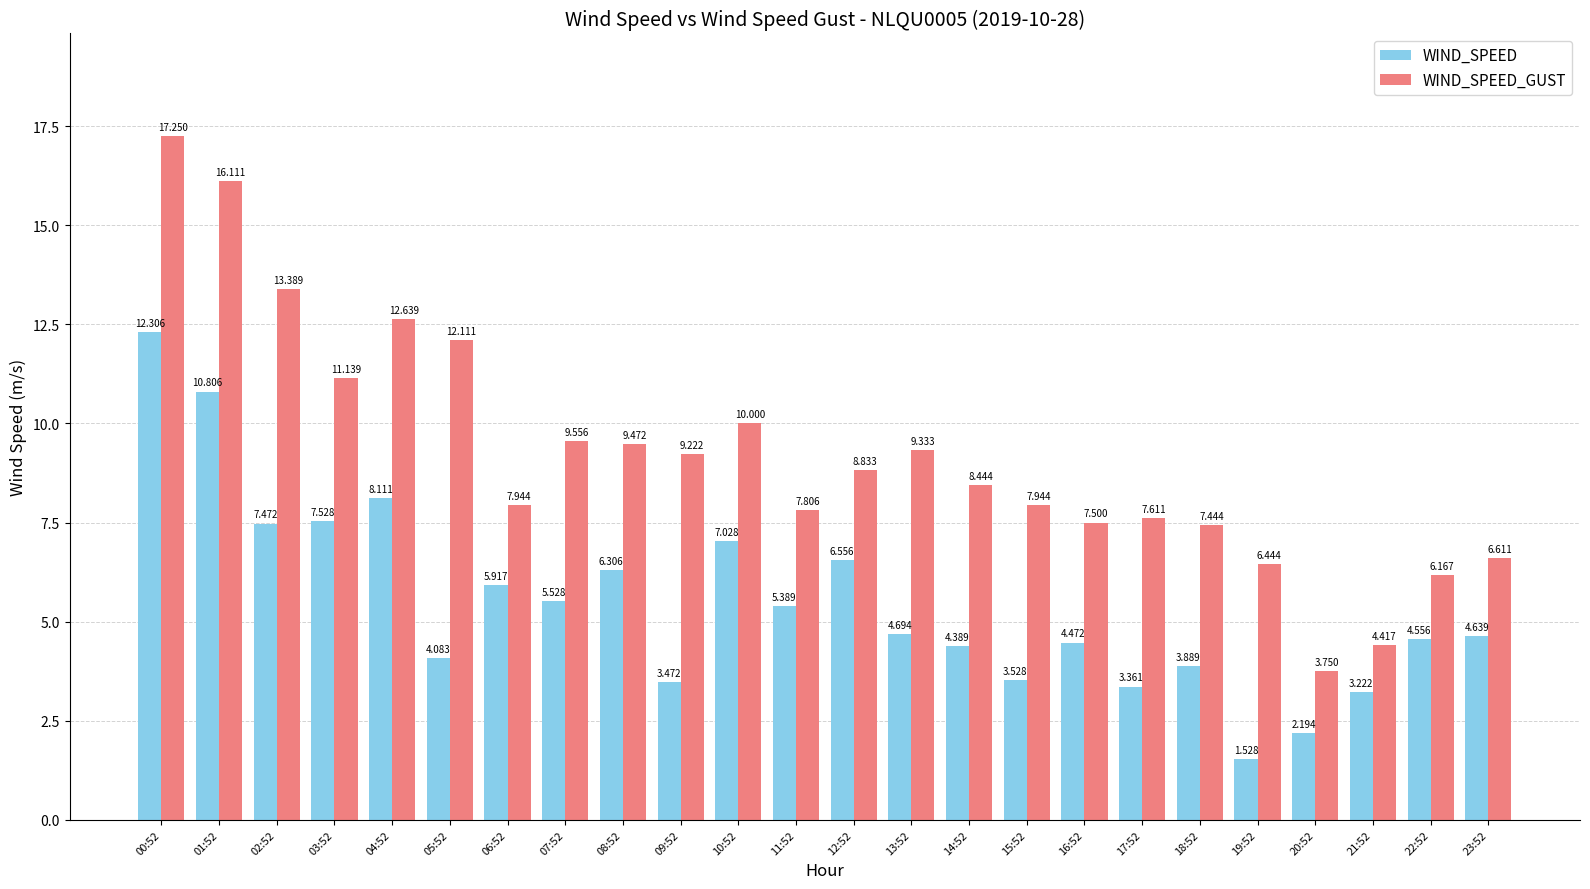

Which series has the widest spread of values?

WIND_SPEED_GUST